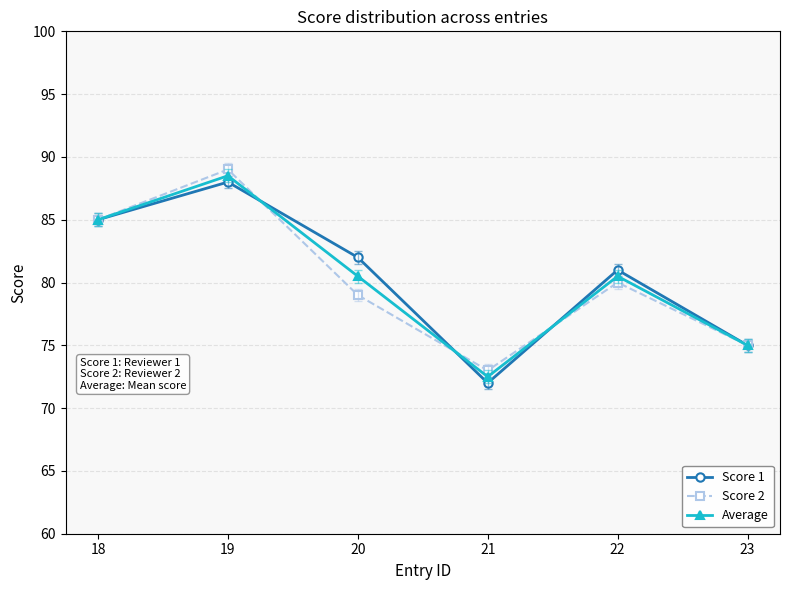

Where does the Average series first go above 80?

18